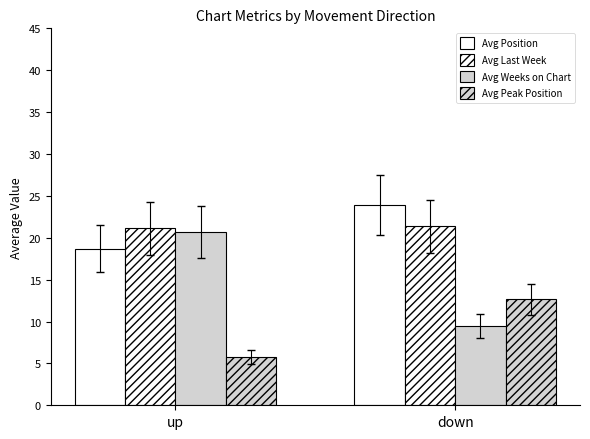

What is the smallest value displayed?

5.7